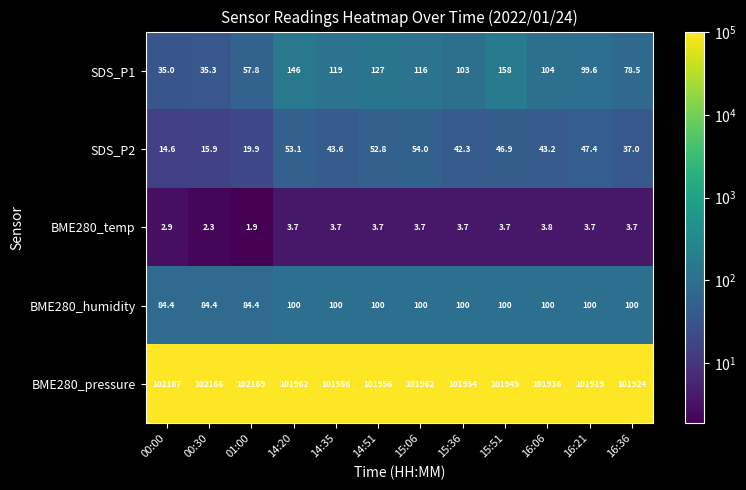

What is the minimum value shown in the chart?

1.9